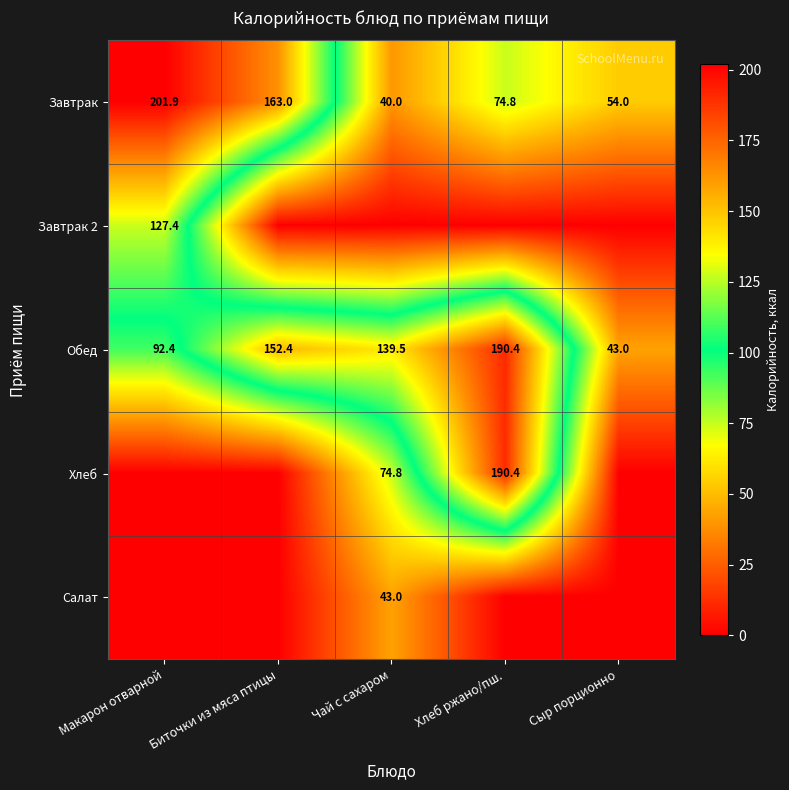

The value of Обед at Хлеб ржано/пш. is 317.1. True or false?

False